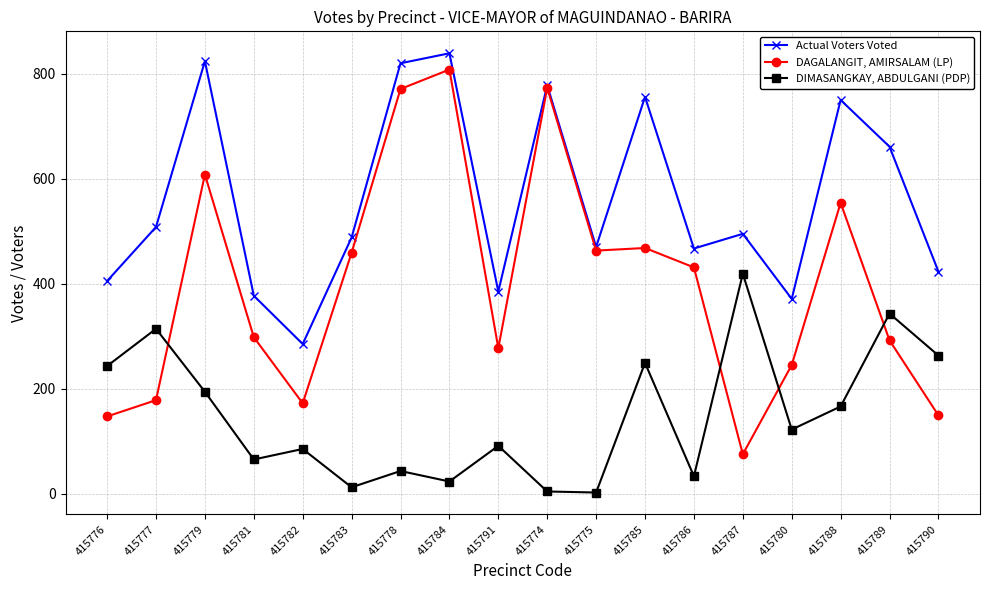

Is it true that DIMASANGKAY, ABDULGANI (PDP) equals 17 at 415781?

False